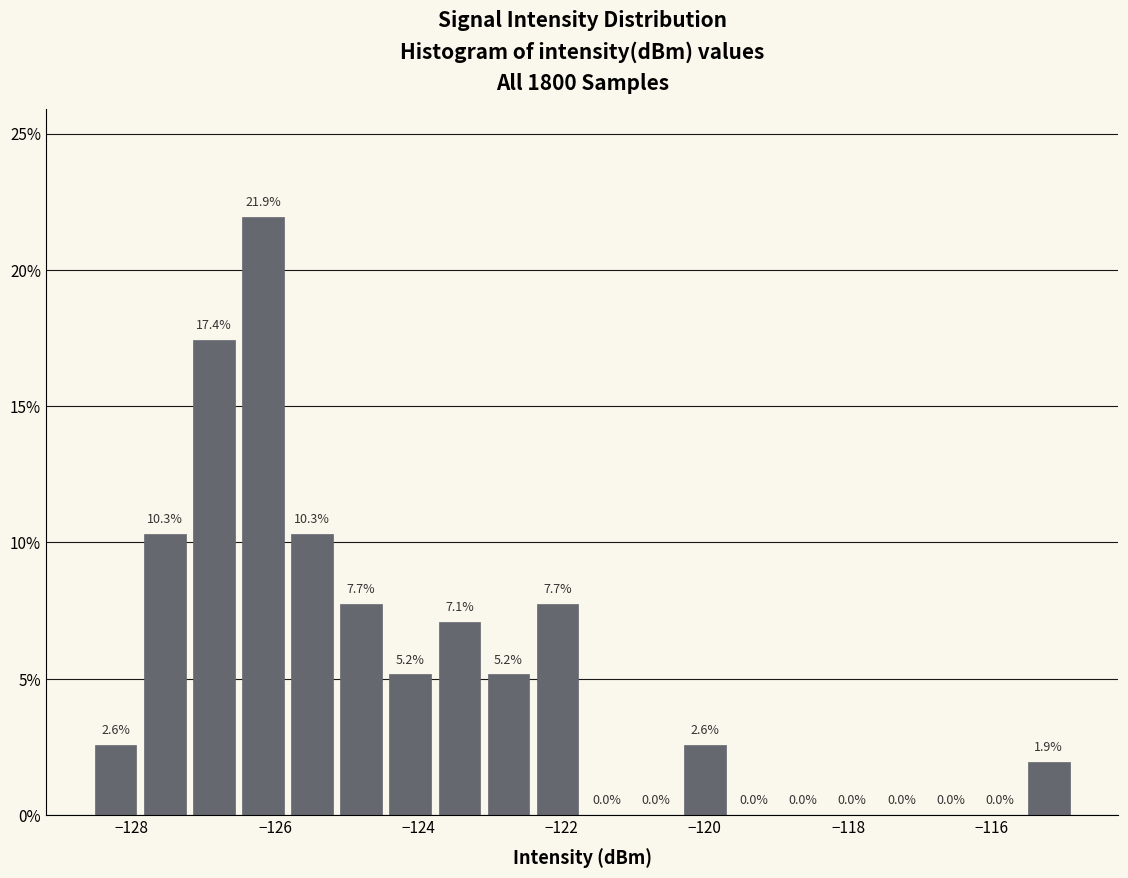

Read against the x-axis, roughly where is the centre of the tallest bar?

-126.2